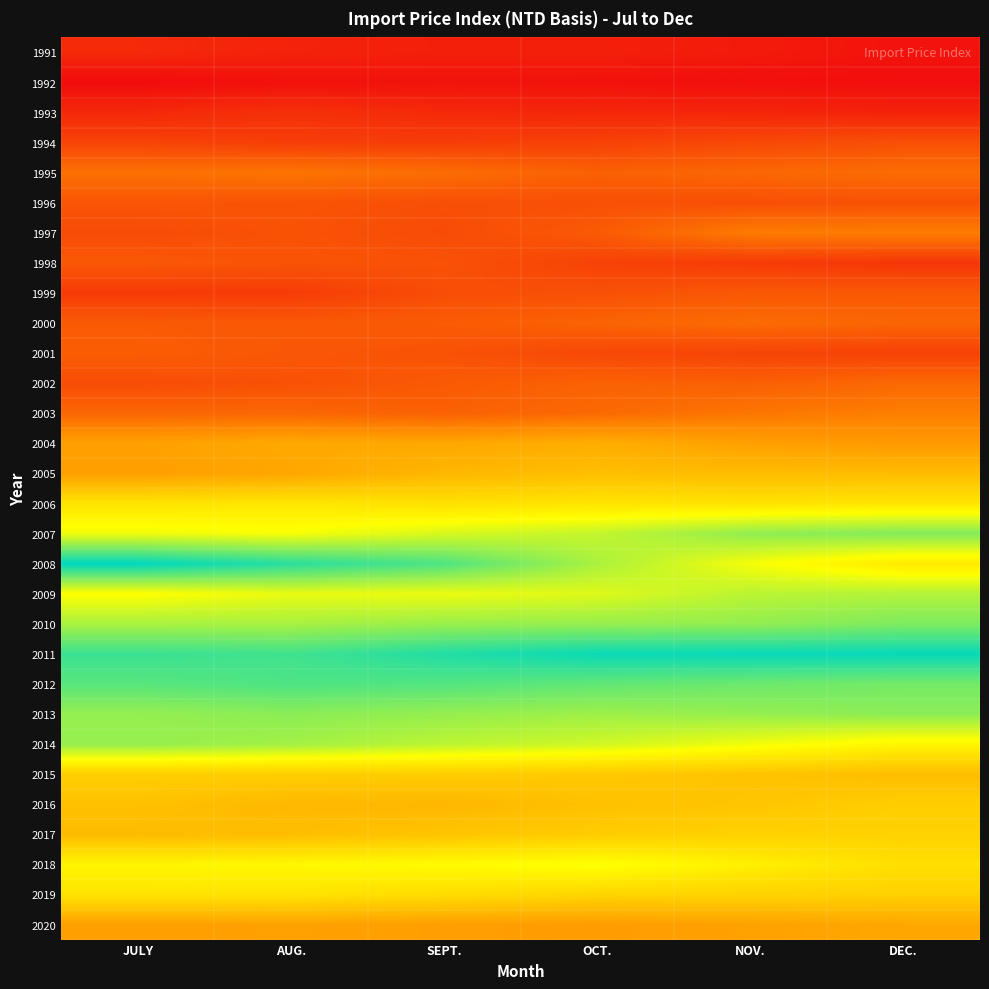

At which category is the sum across all series the highest?

NOV.